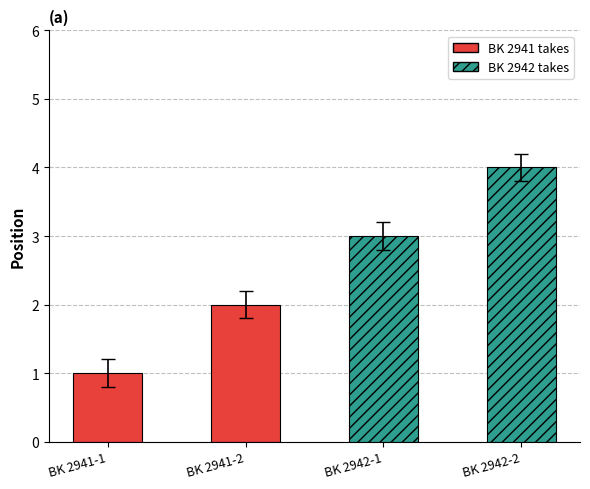

What is the sum of all BK 2942 takes values?

7